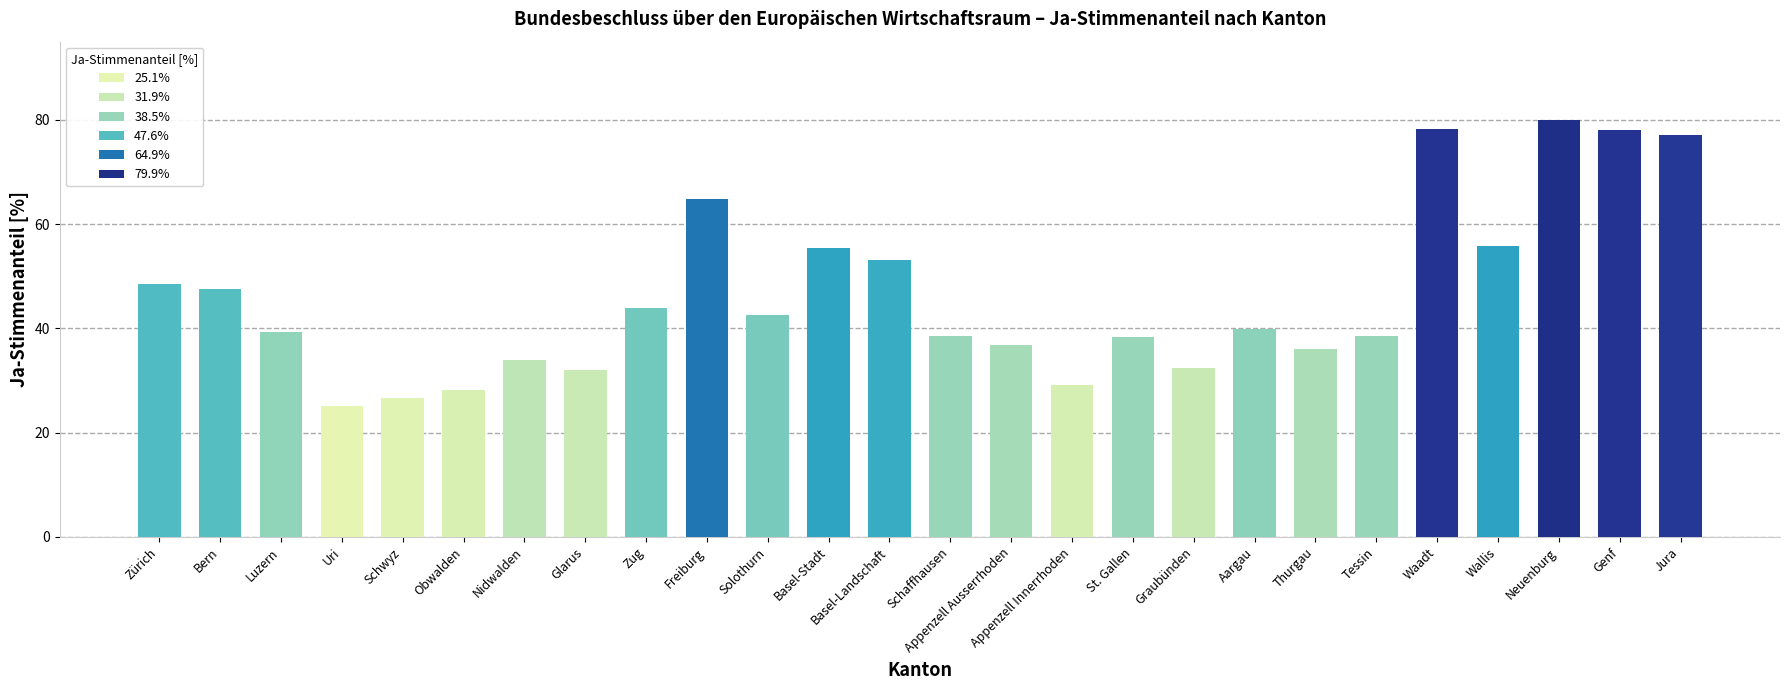

Are the bars horizontal?

No